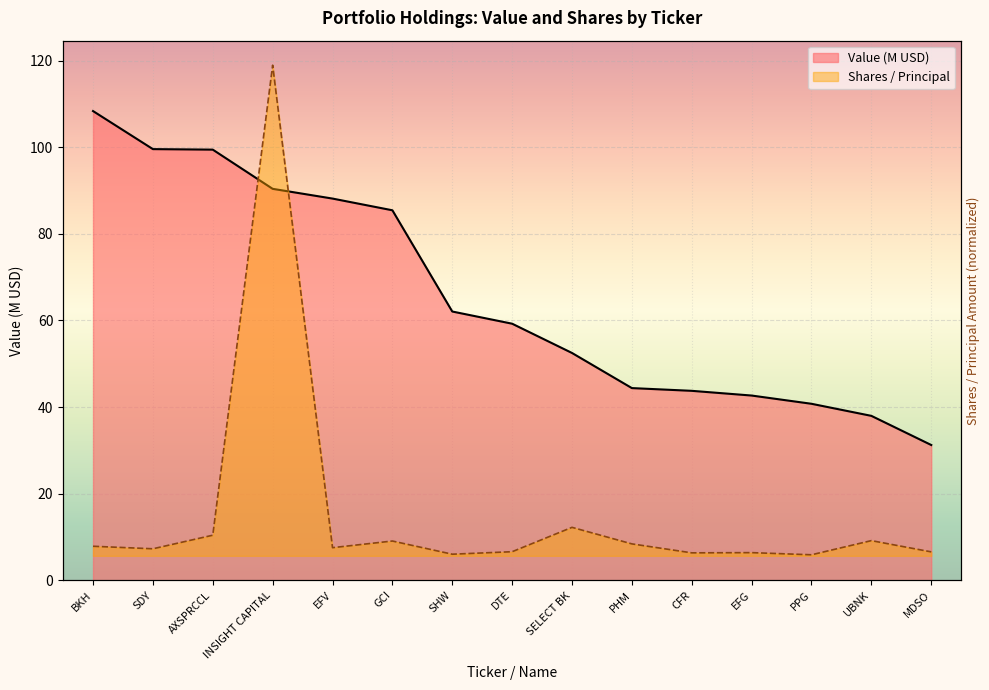

What is the approximate value of Value (M) at DTE?

59.3